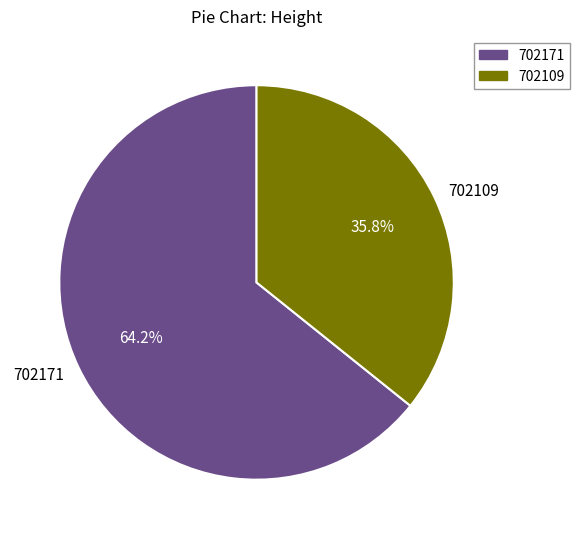

What percentage is the 702109 slice, to the nearest percent?

36%